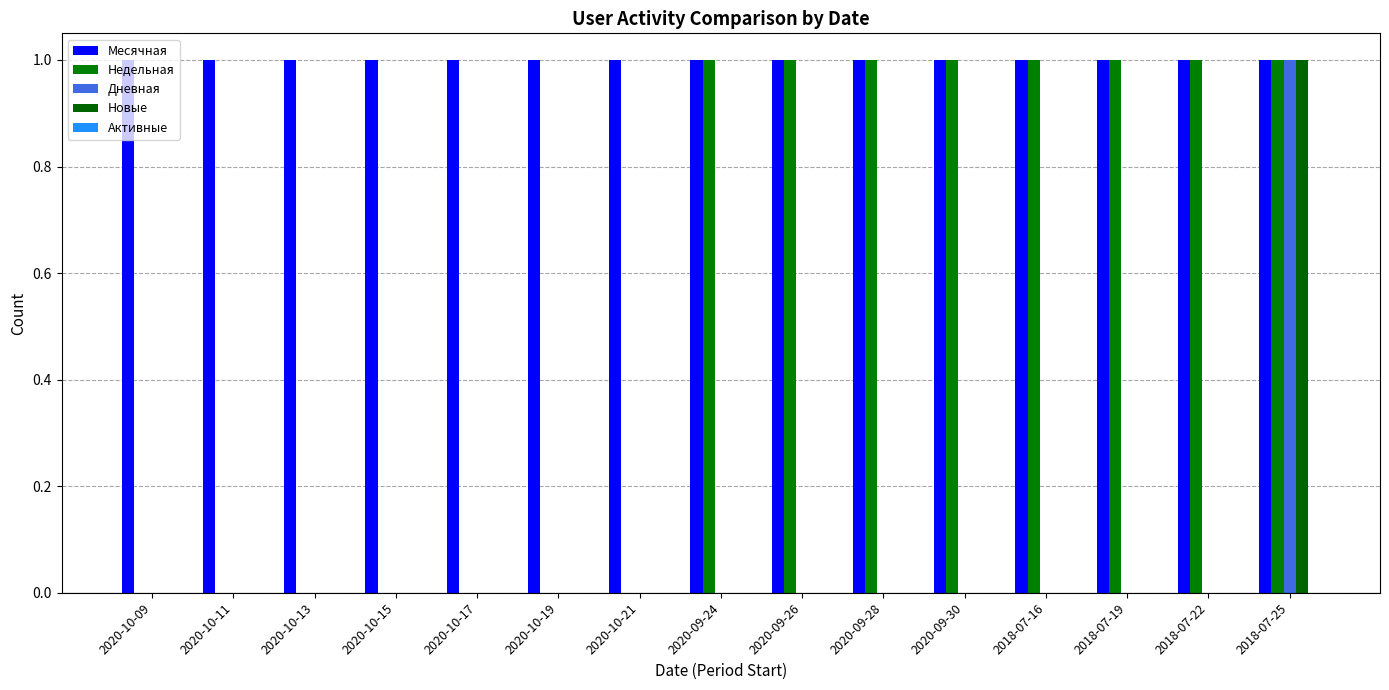

Rank the categories by Недельная value from highest to lowest.

2020-09-24, 2020-09-26, 2020-09-28, 2020-09-30, 2018-07-16, 2018-07-19, 2018-07-22, 2018-07-25, 2020-10-09, 2020-10-11, 2020-10-13, 2020-10-15, 2020-10-17, 2020-10-19, 2020-10-21